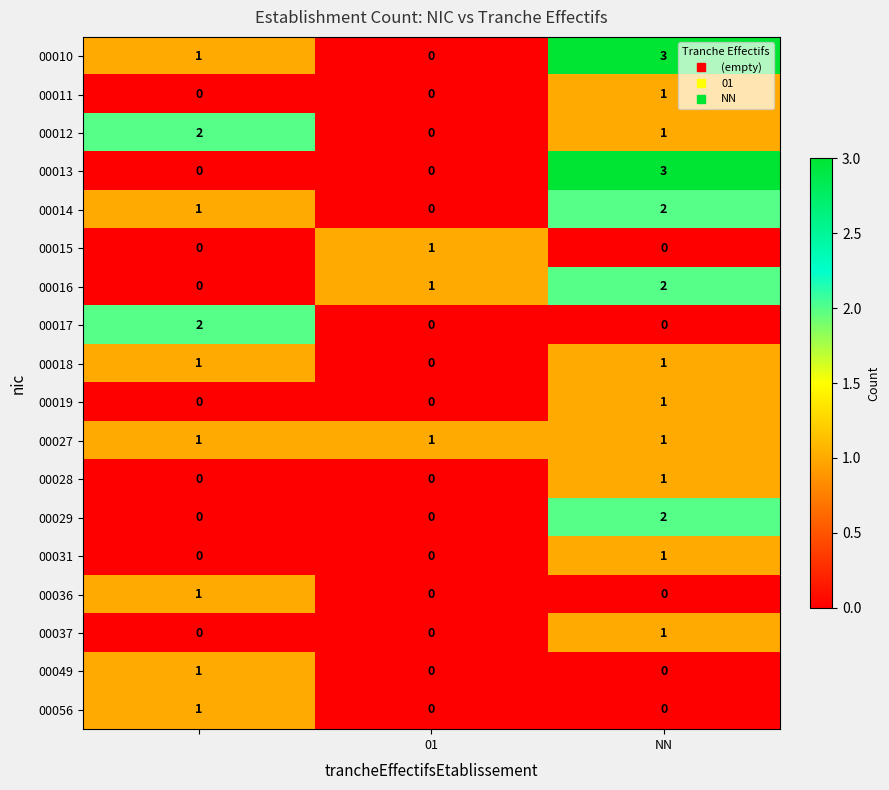

Count the number of categories in the chart.

3